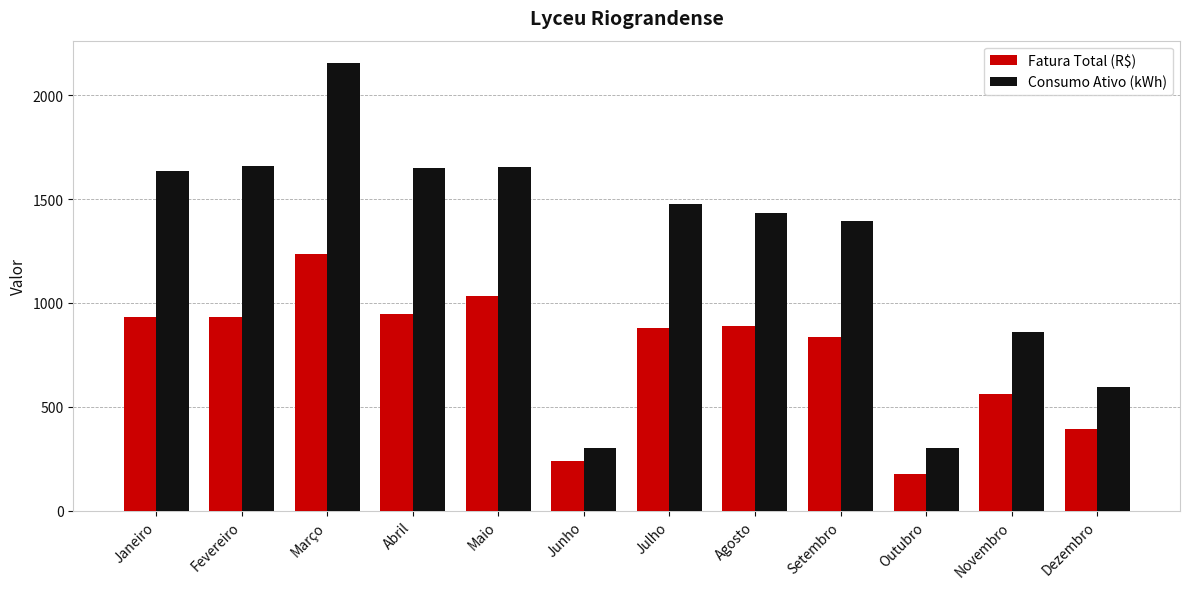

At which label does Fatura Total (R$) first exceed 891?

Janeiro